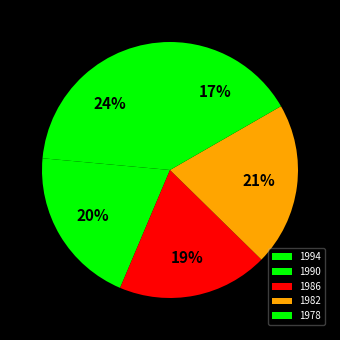

To the nearest percent, what is the average slice percentage?

20%